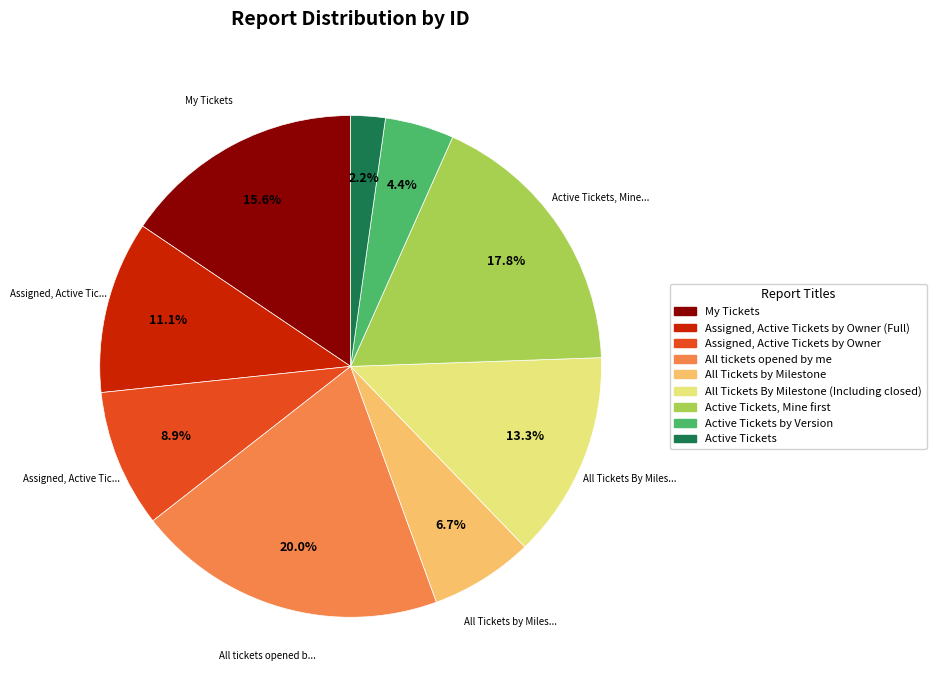

Is there a majority slice in this chart?

No